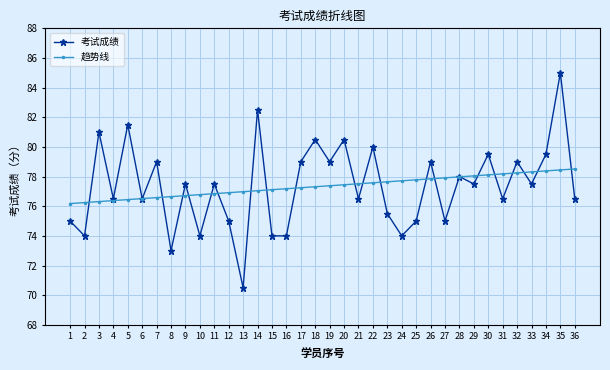

At 18, list the series in order from smallest to largest.

趋势线, 考试成绩